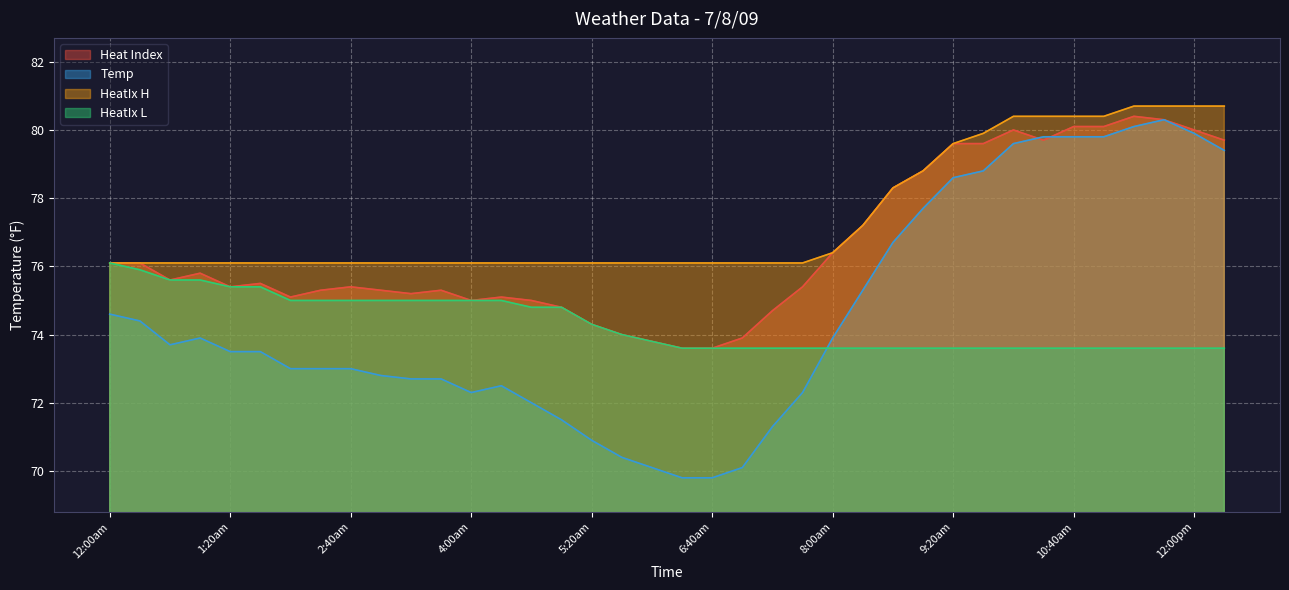

Between 1:39am and 6:00am, which series saw the biggest shift?

Temp